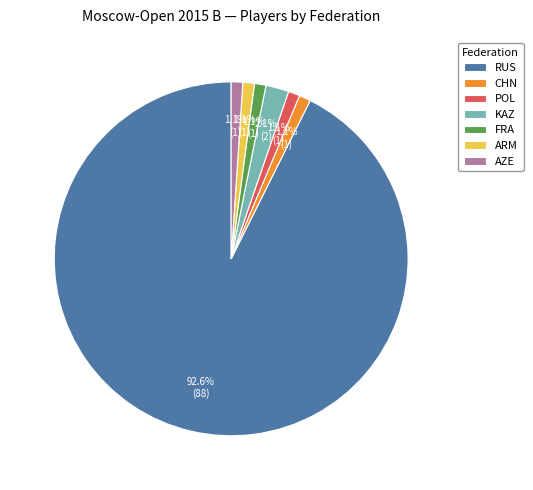

Does AZE represent more than half of the total?

No